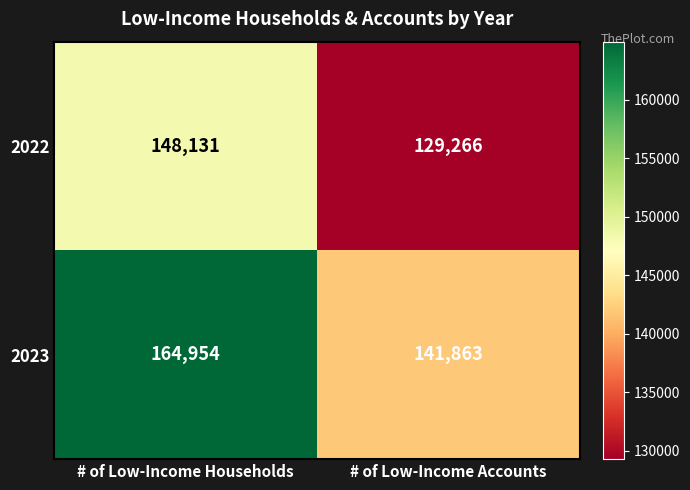

At which label does 2023 reach its peak?

# of Low-Income Households